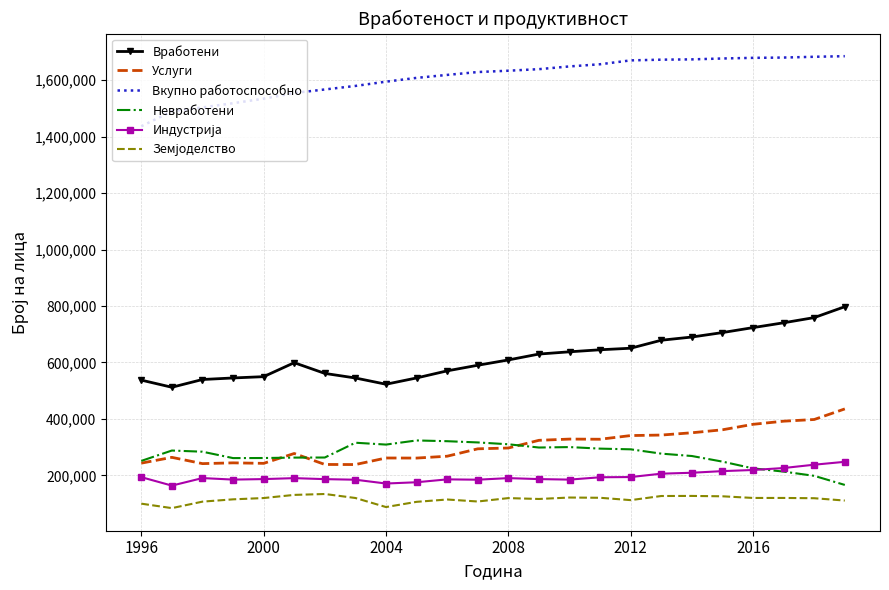

What is the maximum value for Вкупно работоспособно?

1684819.8